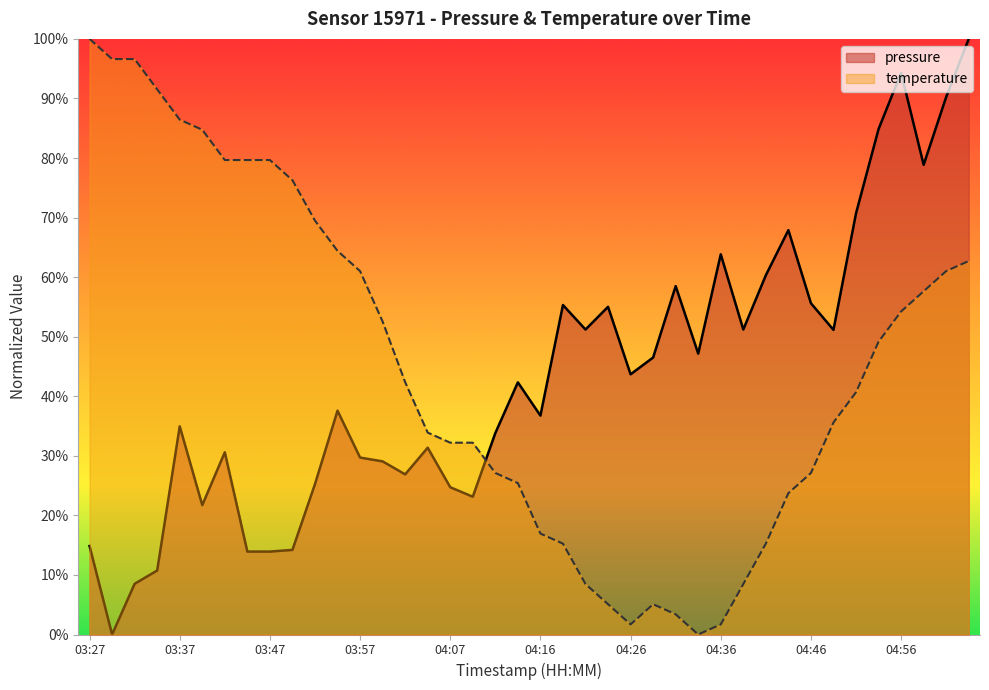

Which series has the largest range (max minus min)?

pressure